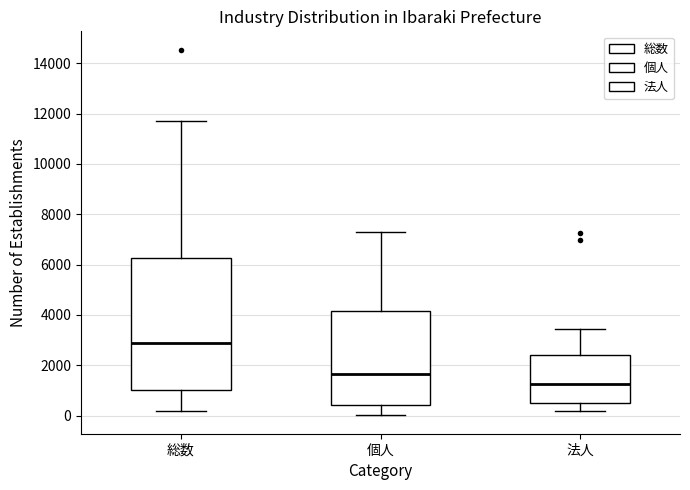

Where does the lower whisker of the box for 個人 end on the y-axis? The values are not printed on the chart, so give them approximately, as read against the axis.

0